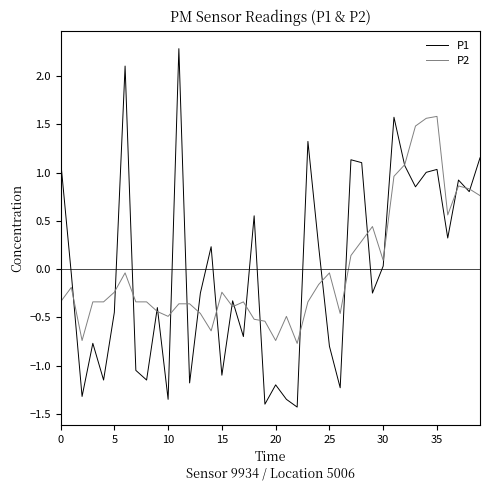

Which series has the largest range (max minus min)?

P1